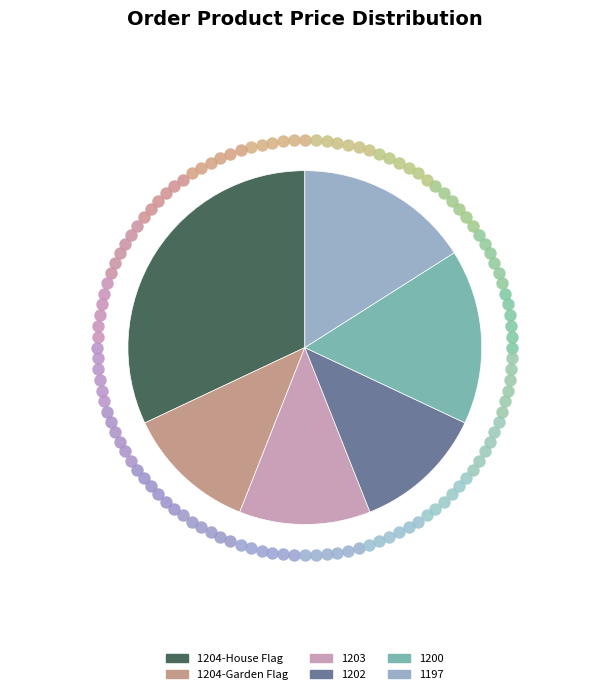

Do 1204-House Flag and 1203 together represent more than half of the pie?

No